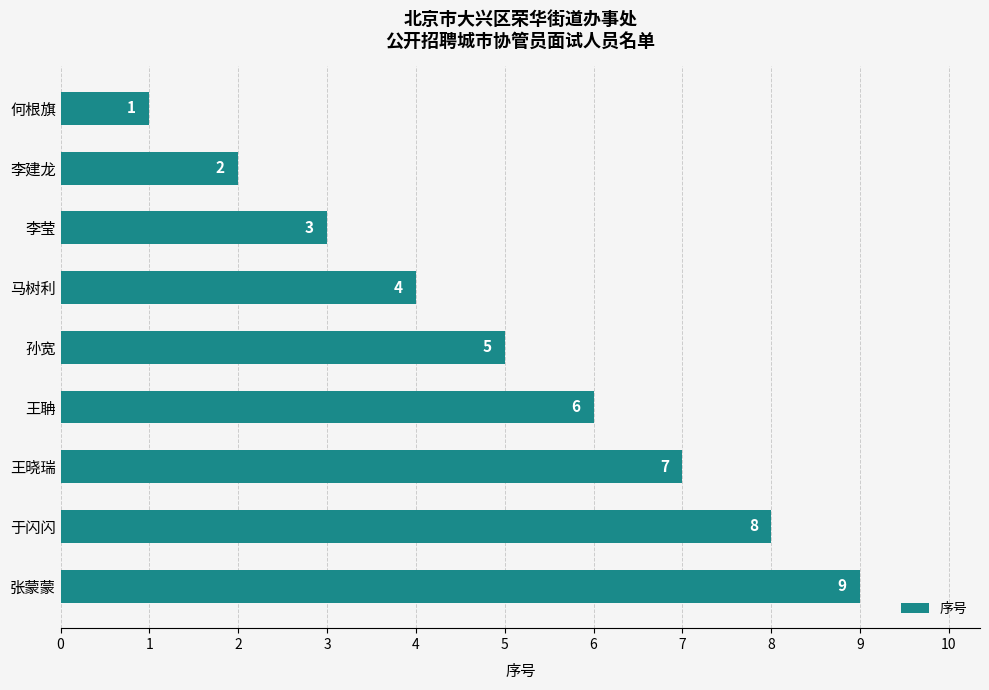

At which category does the chart reach its peak across all series?

张蒙蒙